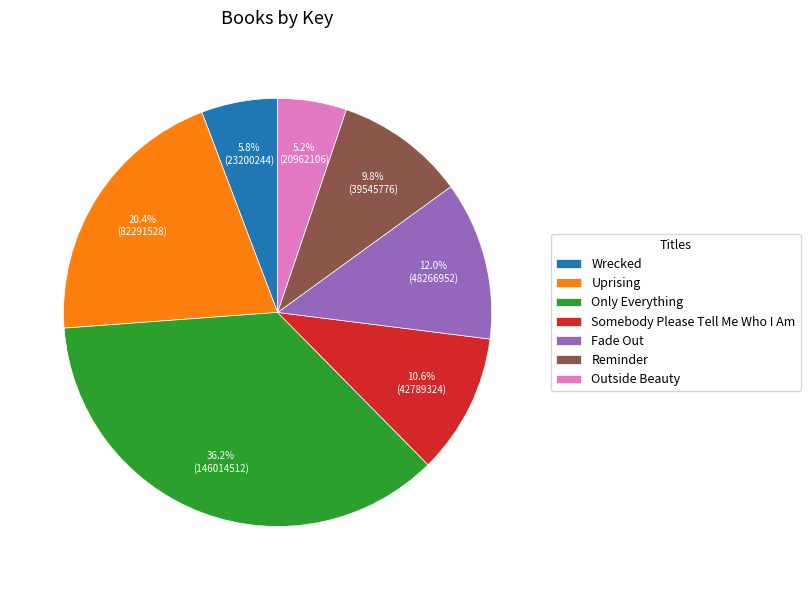

Rank the categories by value from lowest to highest.

Outside Beauty, Wrecked, Reminder, Somebody Please Tell Me Who I Am, Fade Out, Uprising, Only Everything